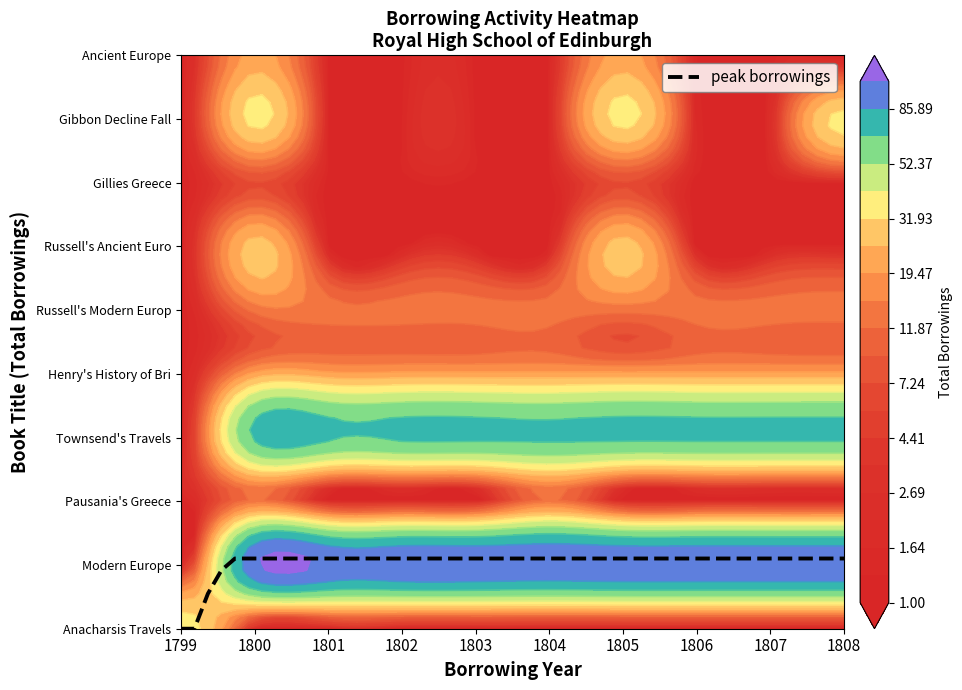

Which series has the largest total across all categories?

Modern Europe